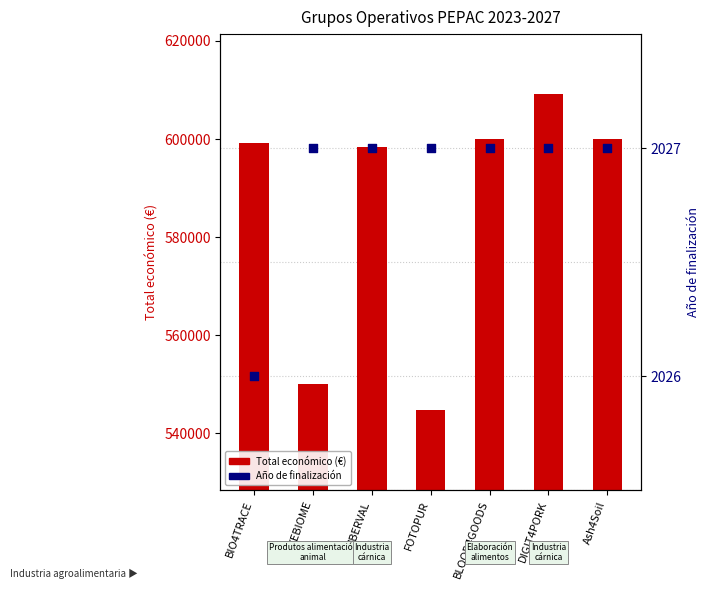

At how many categories does at least one series exceed 334496?

7